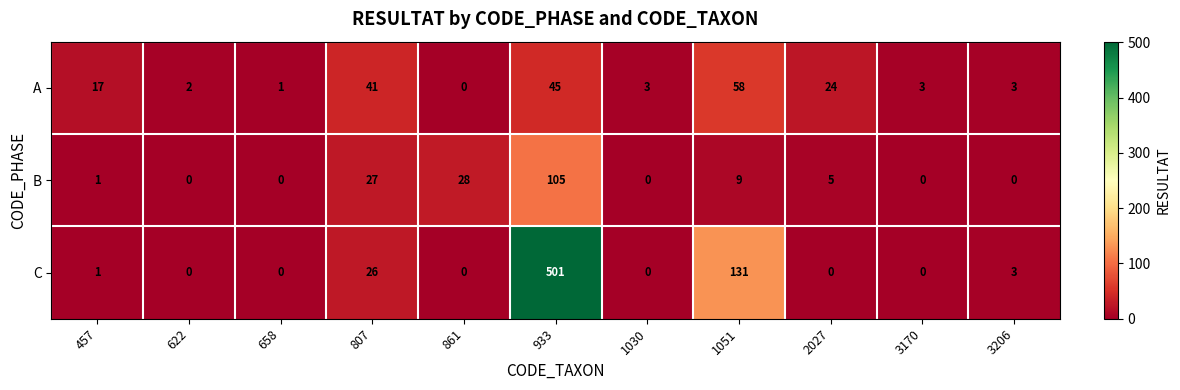

Count the number of categories in the chart.

11